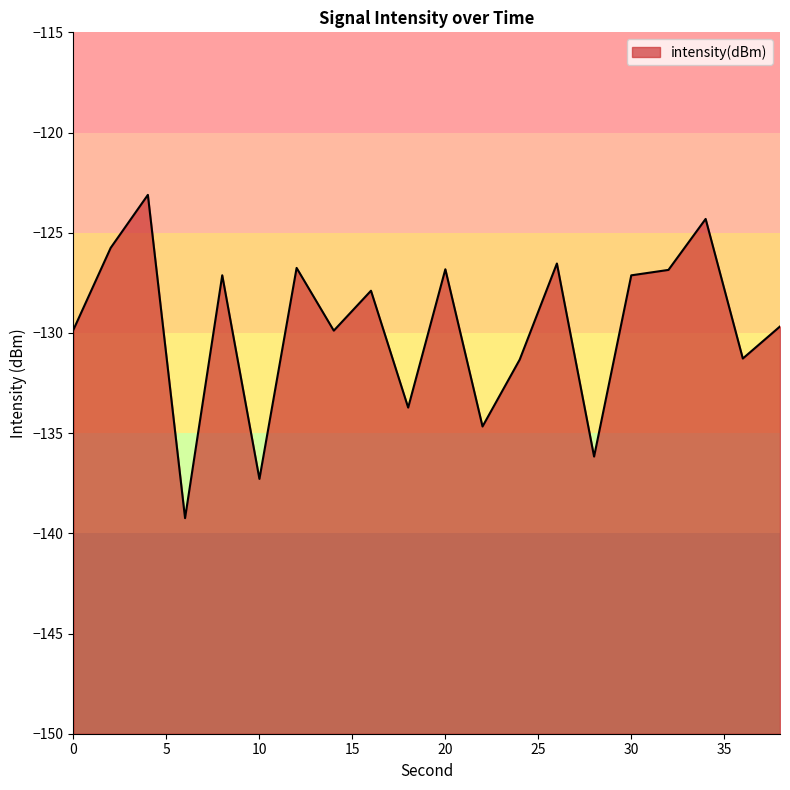

At which category does the chart reach its minimum across all series?

6